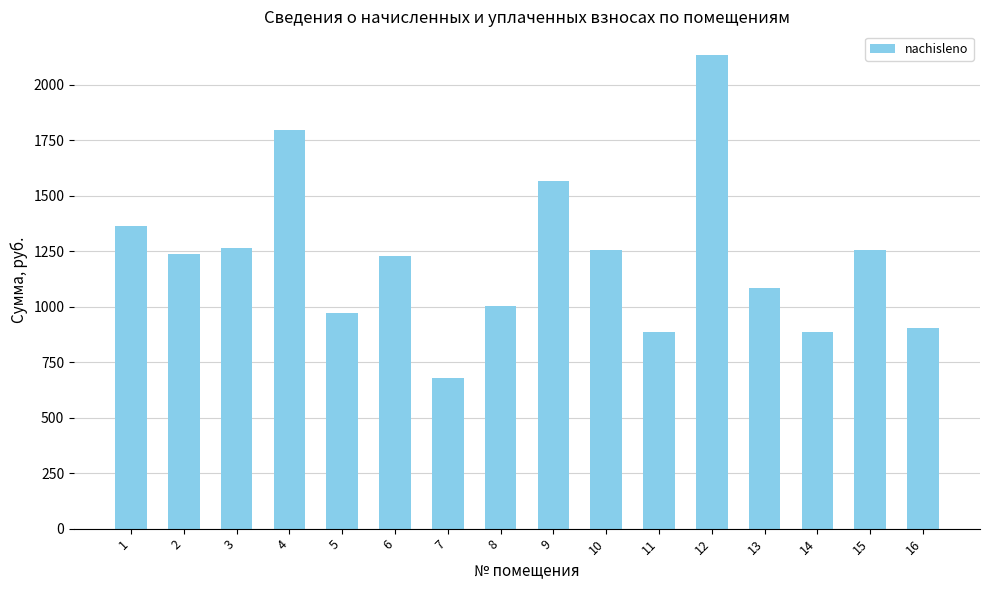

The value at 12 is 2133.1. True or false?

True